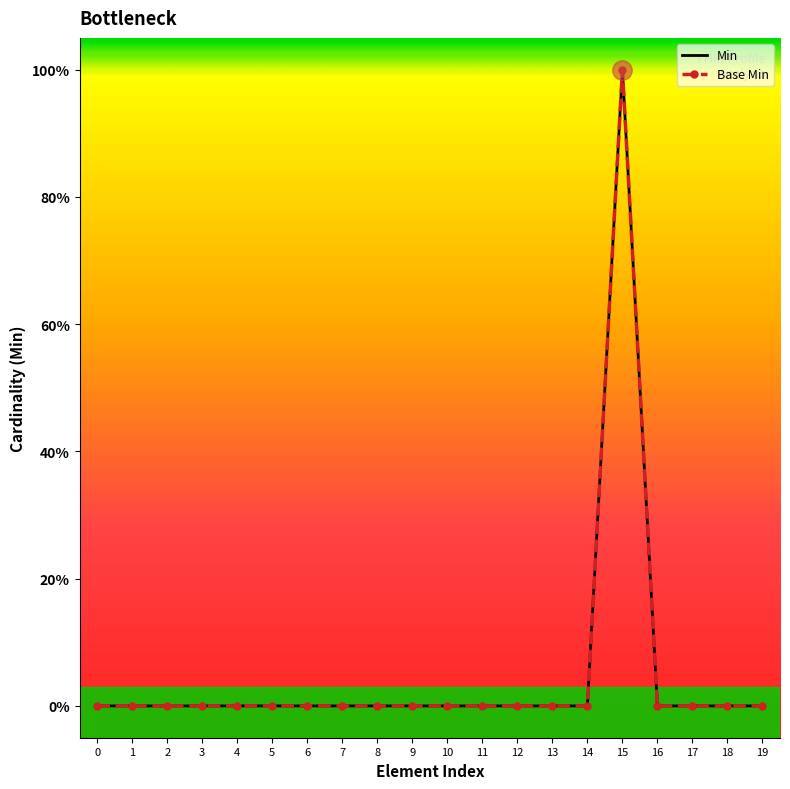

True or false: Base Min and Min cross at least once.

False